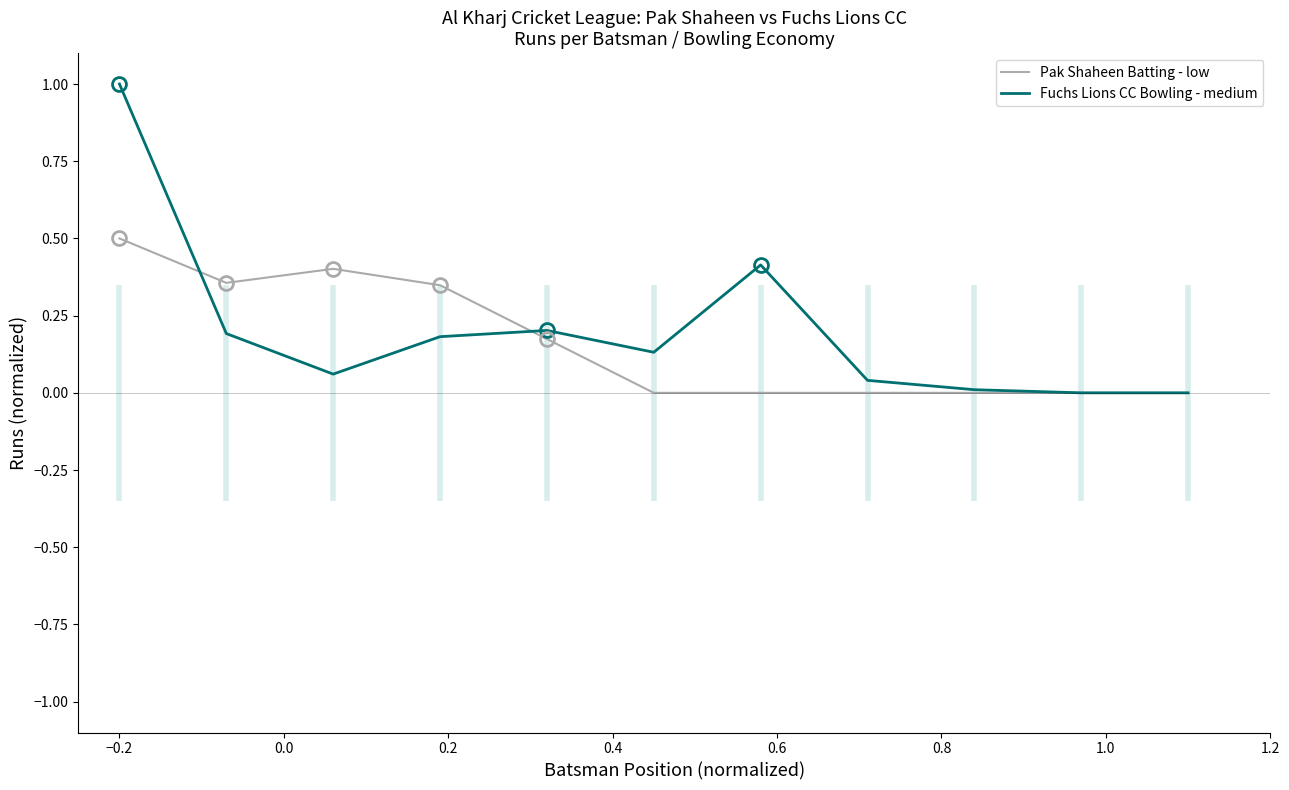

Reading left to right, list all the values displayed in this chart.

Pak Shaheen Batting - low: 0.5	0.4	0.4	0.3	0.2	0.0	0.0	0.0	0.0	0.0	0.0
Fuchs Lions CC Bowling - medium: 1.0	0.2	0.1	0.2	0.2	0.1	0.4	0.0	0.0	0.0	0.0